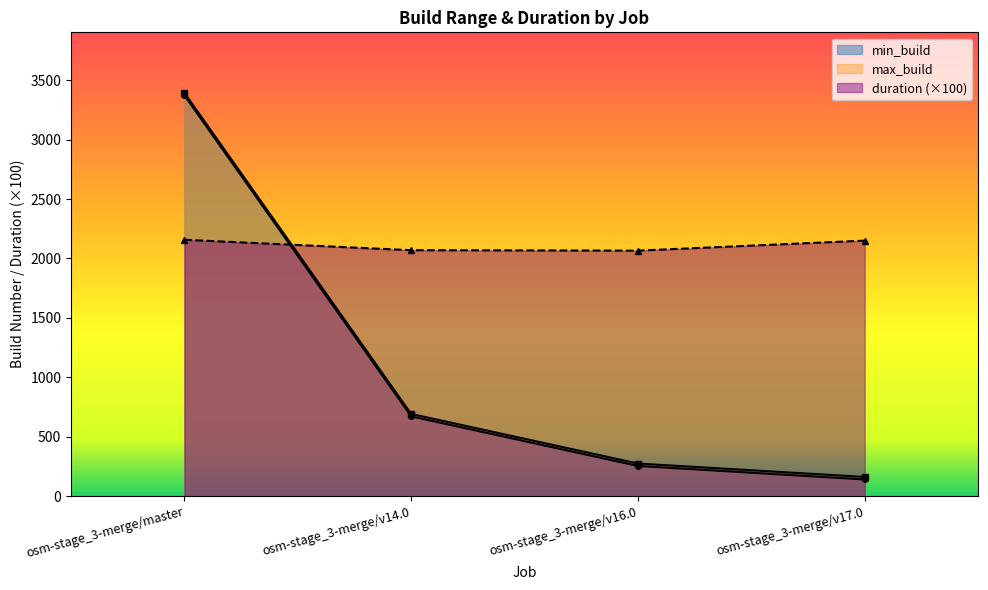

Reading left to right, what are all the values shown in this chart?

min_build: 3372.0	672.0	255.0	141.0
max_build: 3393.0	692.0	275.0	162.0
duration: 2157.2	2069.5	2065.9	2150.0